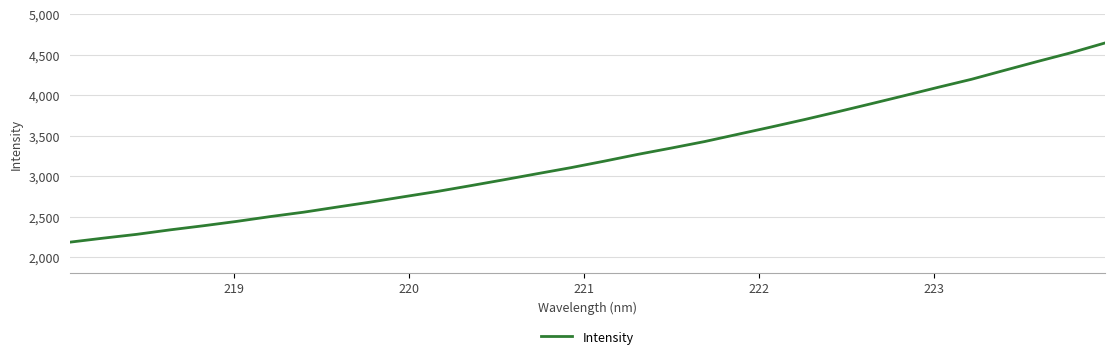

What is the smallest value displayed?

2183.3